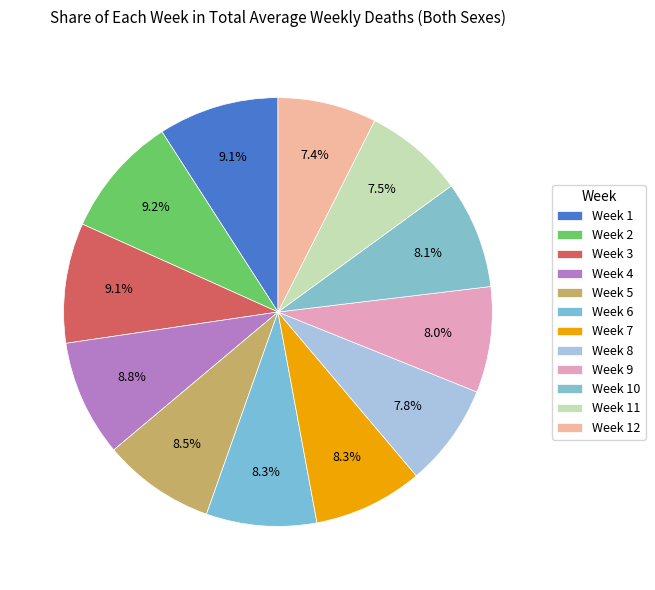

Approximately how many times larger is the value at Week 2 compared to Week 8?

1.2